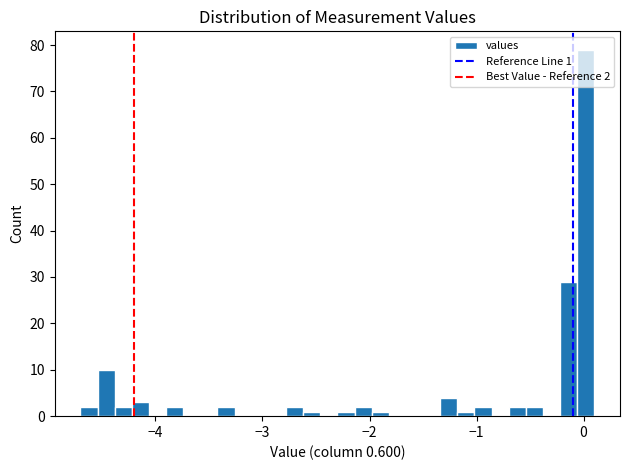

Read against the x-axis, roughly where is the centre of the tallest bar?

0.0